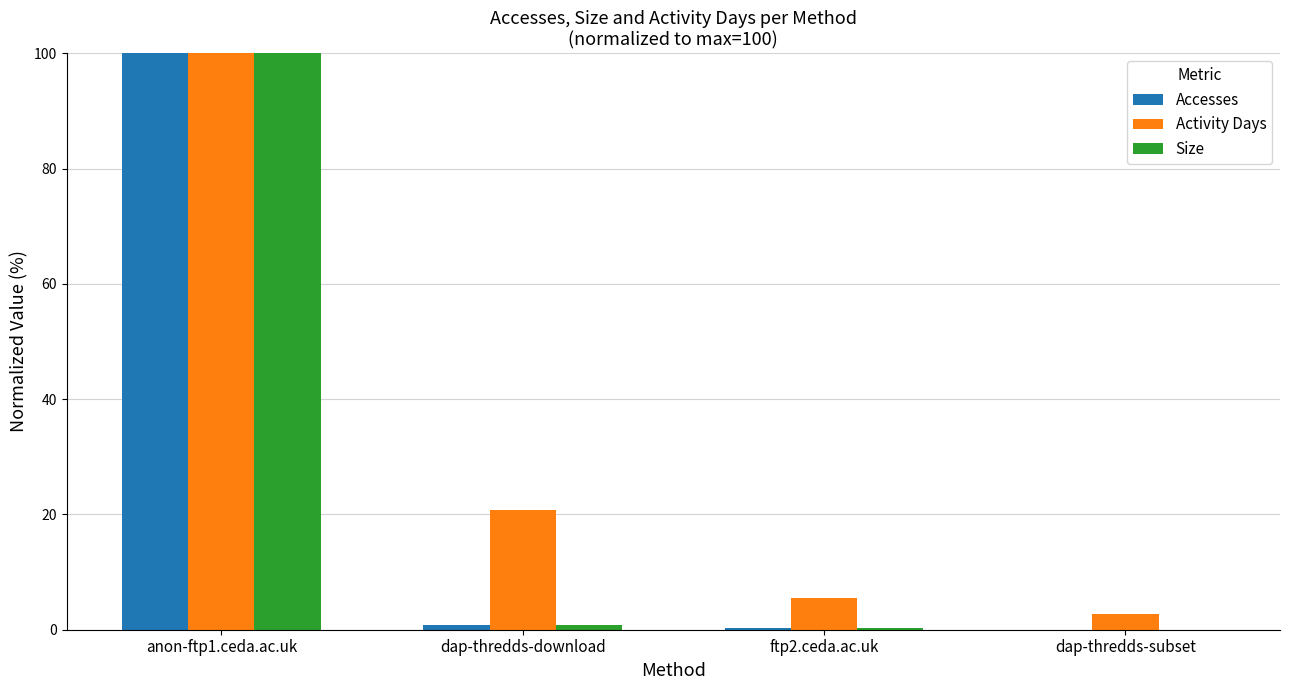

What is the sum of all Accesses values?

101.1